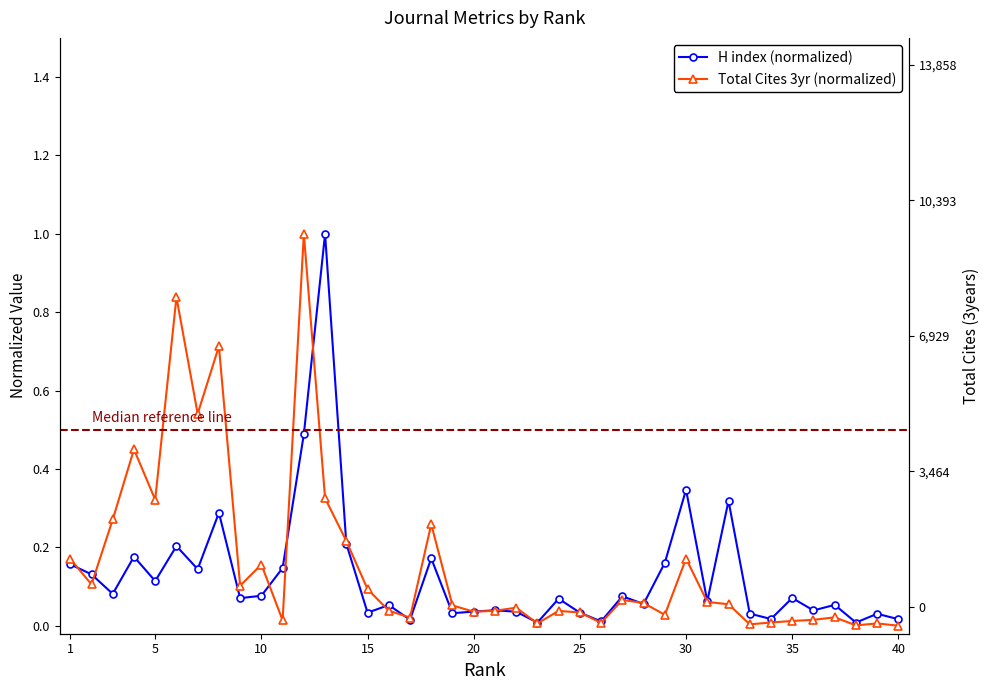

Between 15 and 35, which series saw the biggest shift?

Total Cites 3yr (normalized)